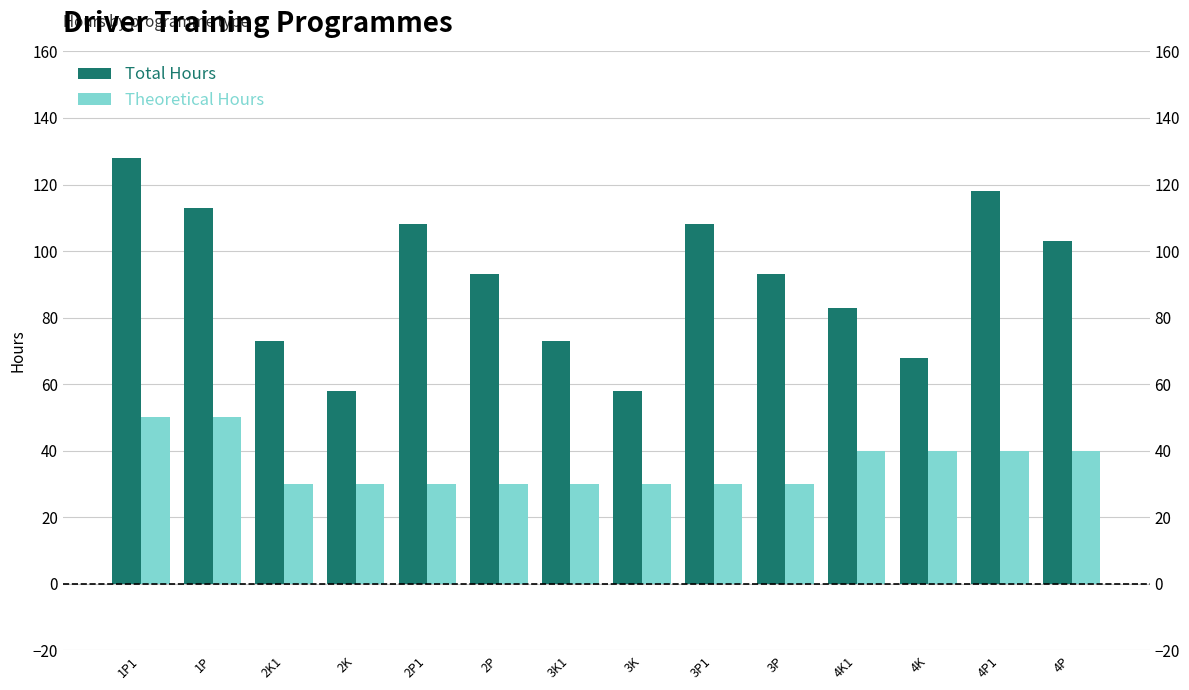

At which label does Total Hours reach its minimum?

2K